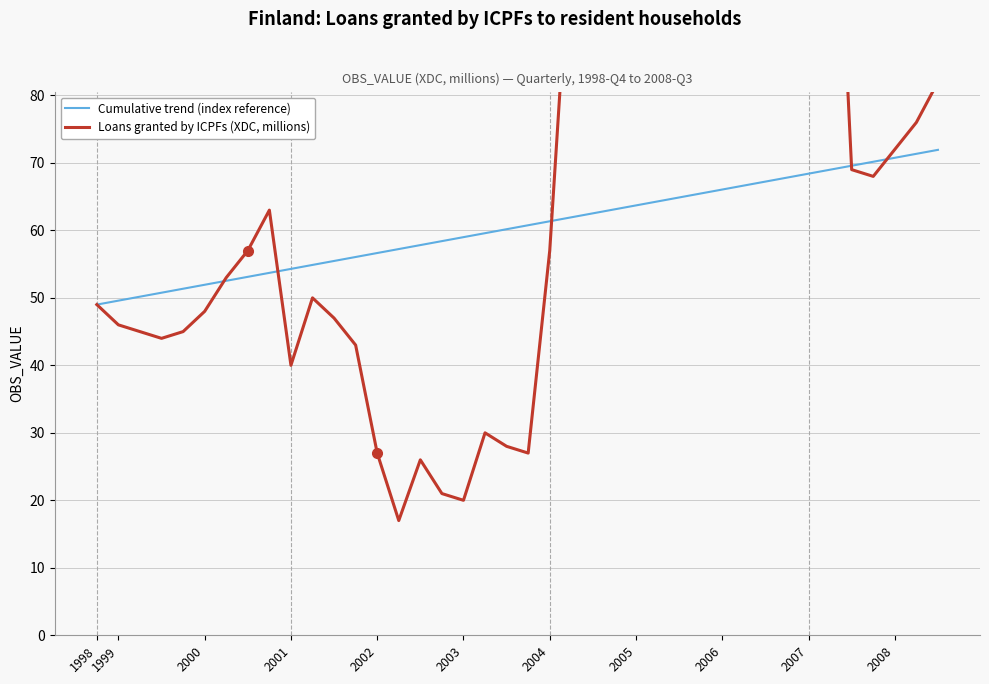

List the series in order of their overall mean, highest first.

Loans granted by ICPFs (XDC, millions), Cumulative trend (index reference)